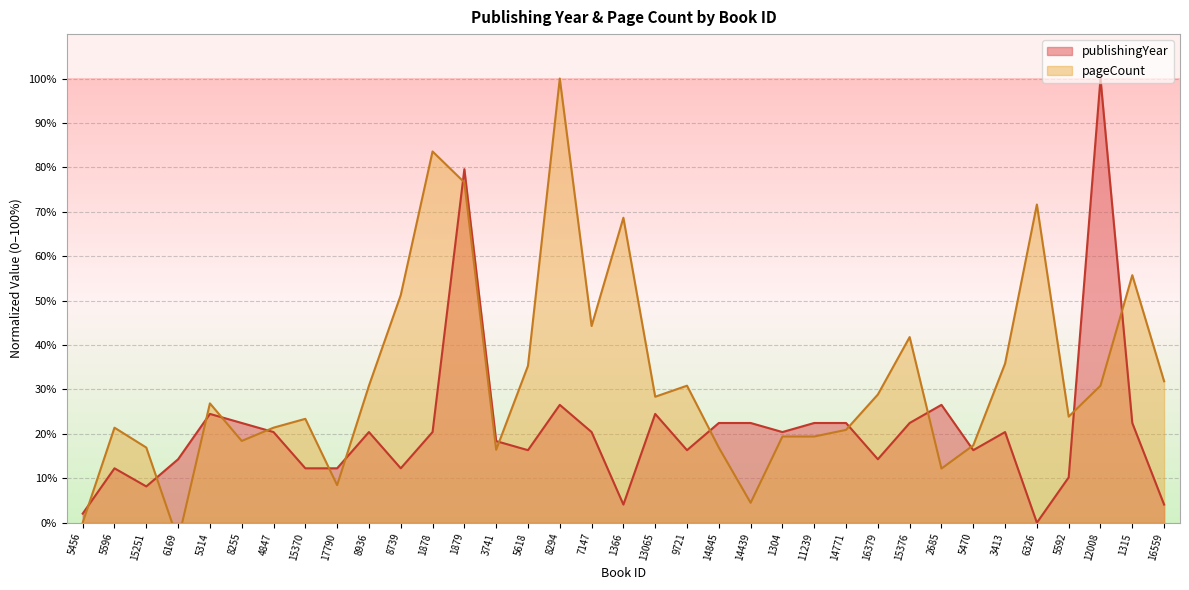

At which category does the chart reach its peak across all series?

12008